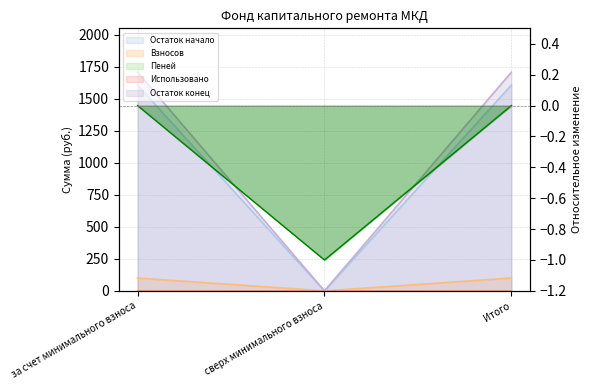

What is the label of the 1st point from the left?

за счет минимального взноса